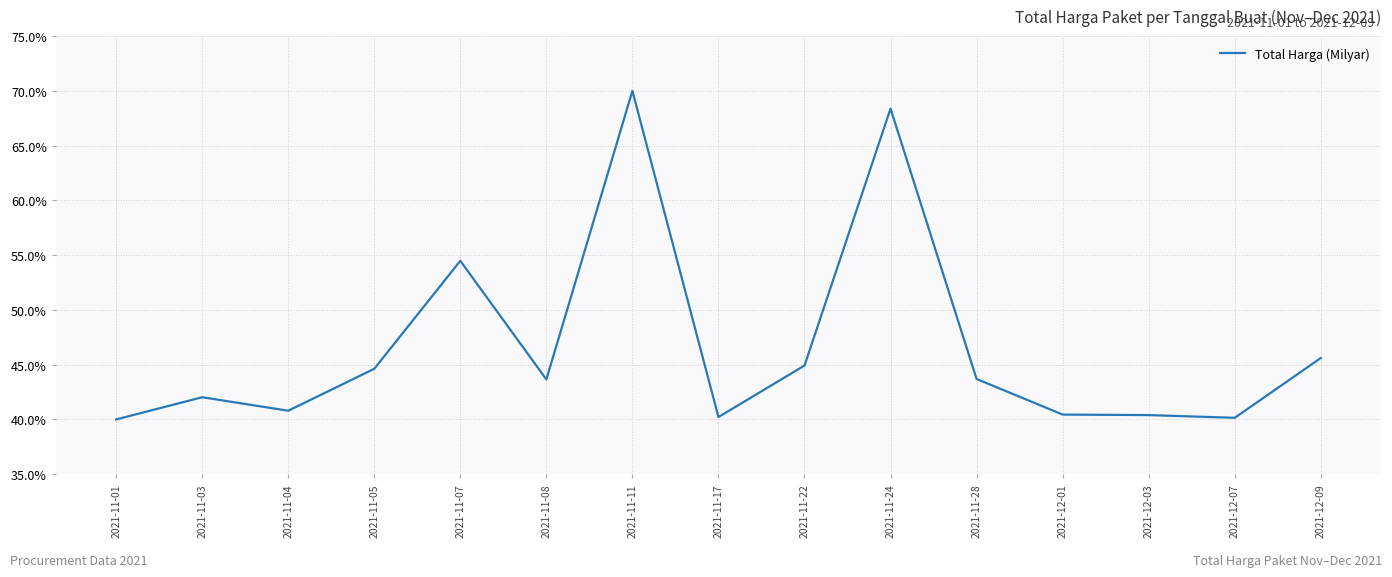

Read the value at 2021-11-03.

42.0